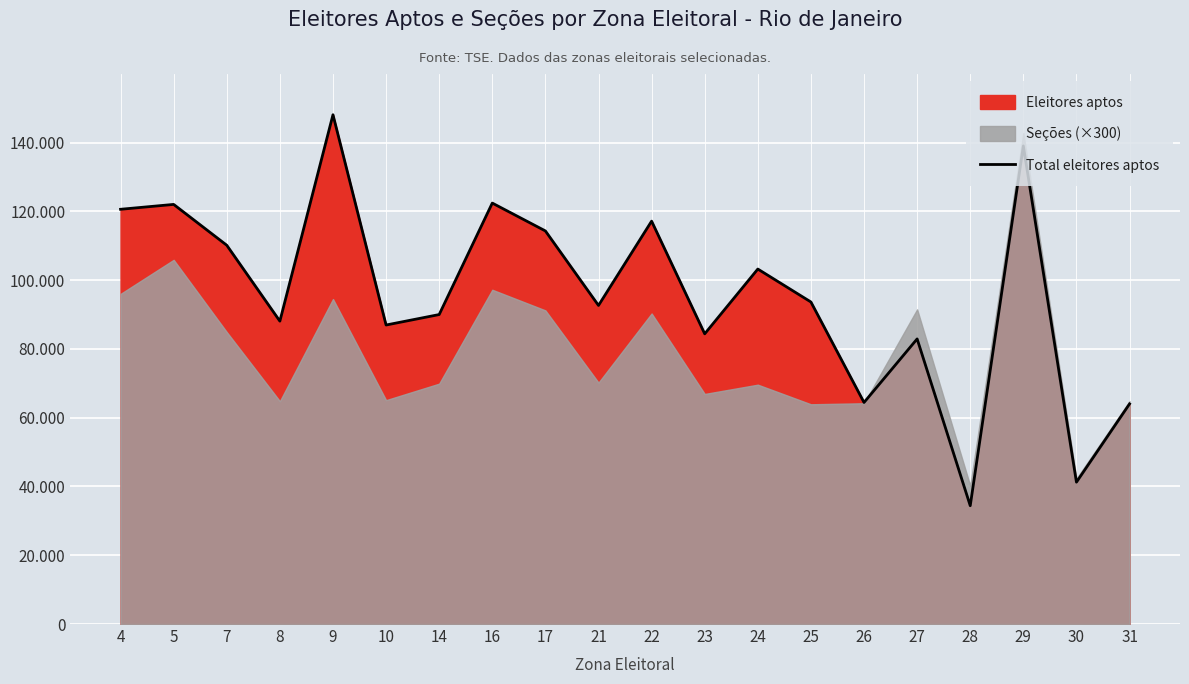

Where is the data nearest to the value 91250?

14